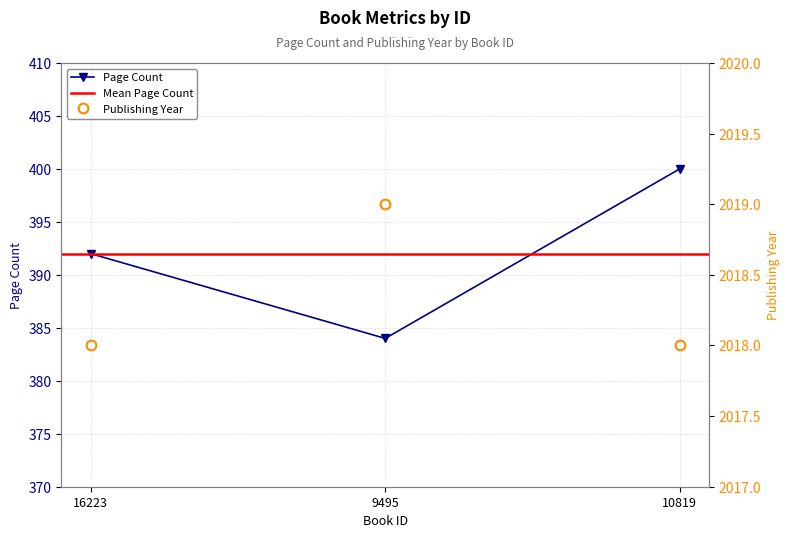

Reading left to right, what are all the values shown in this chart?

pageCount: 16223=392	9495=384	10819=400
publishingYear: 16223=2018	9495=2019	10819=2018